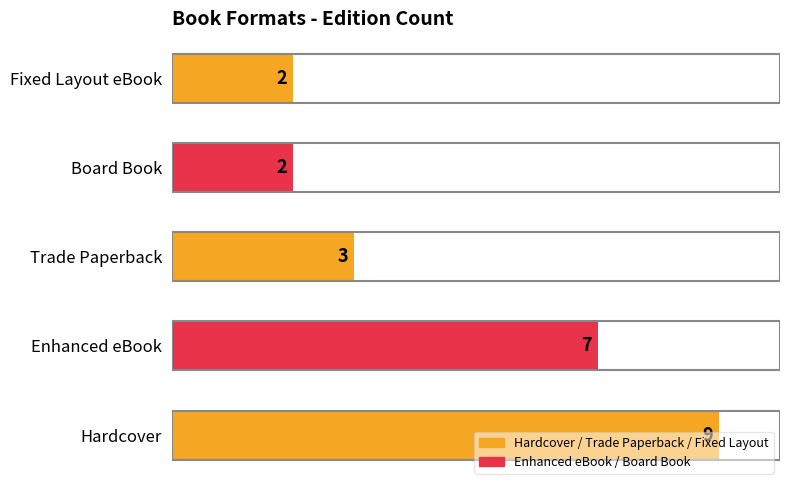

What value does the data have at Trade Paperback?

3